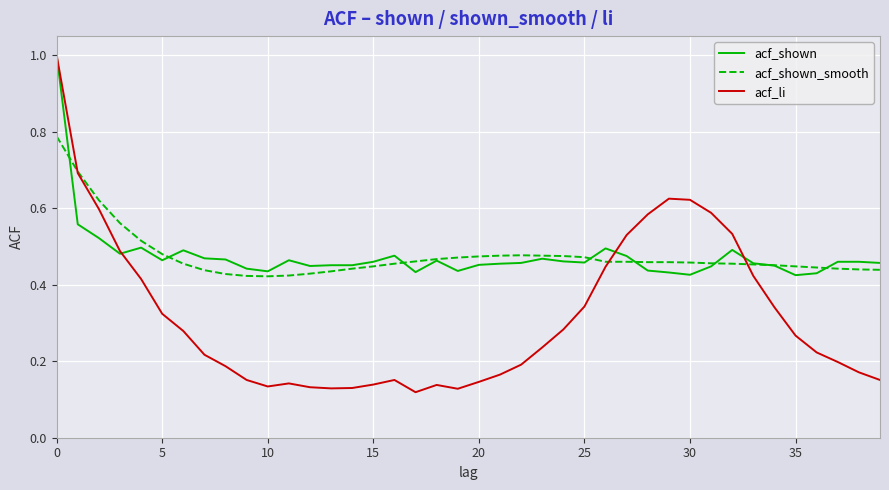

Which series has the widest spread of values?

acf_li